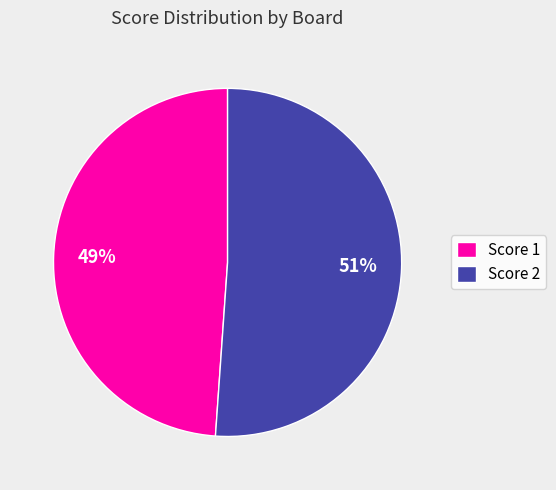

How many segments does this pie chart have?

2